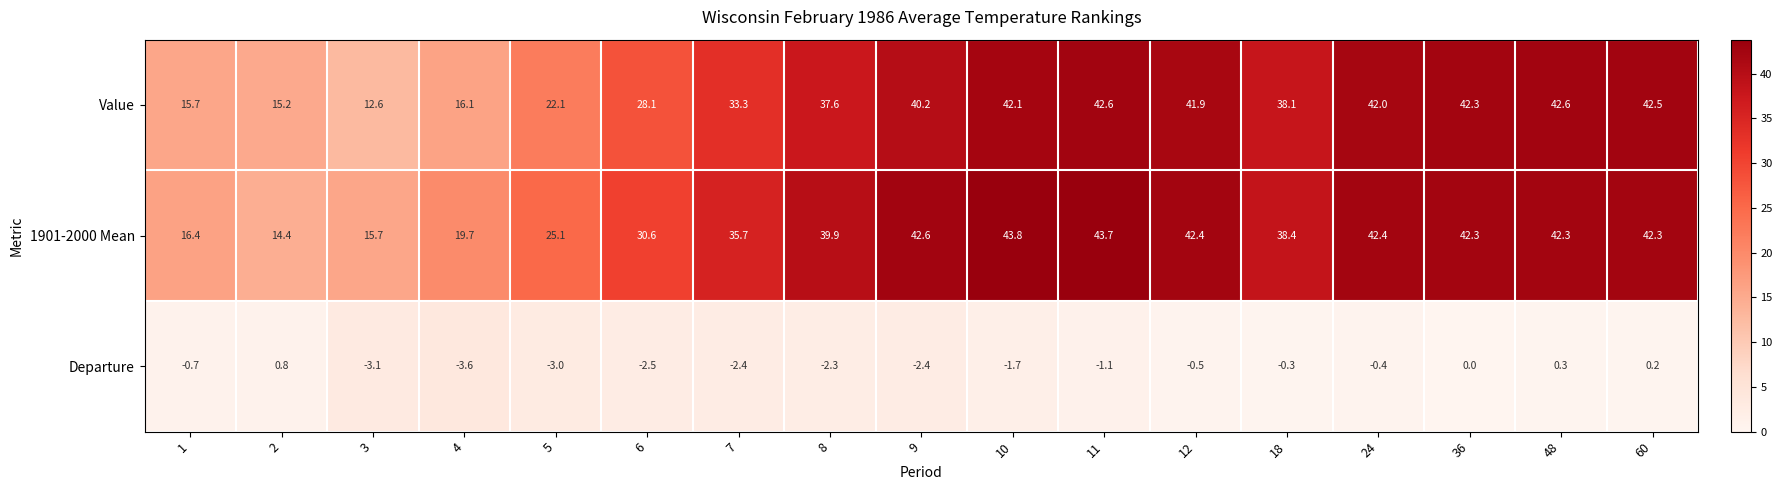

Count the number of categories in the chart.

17